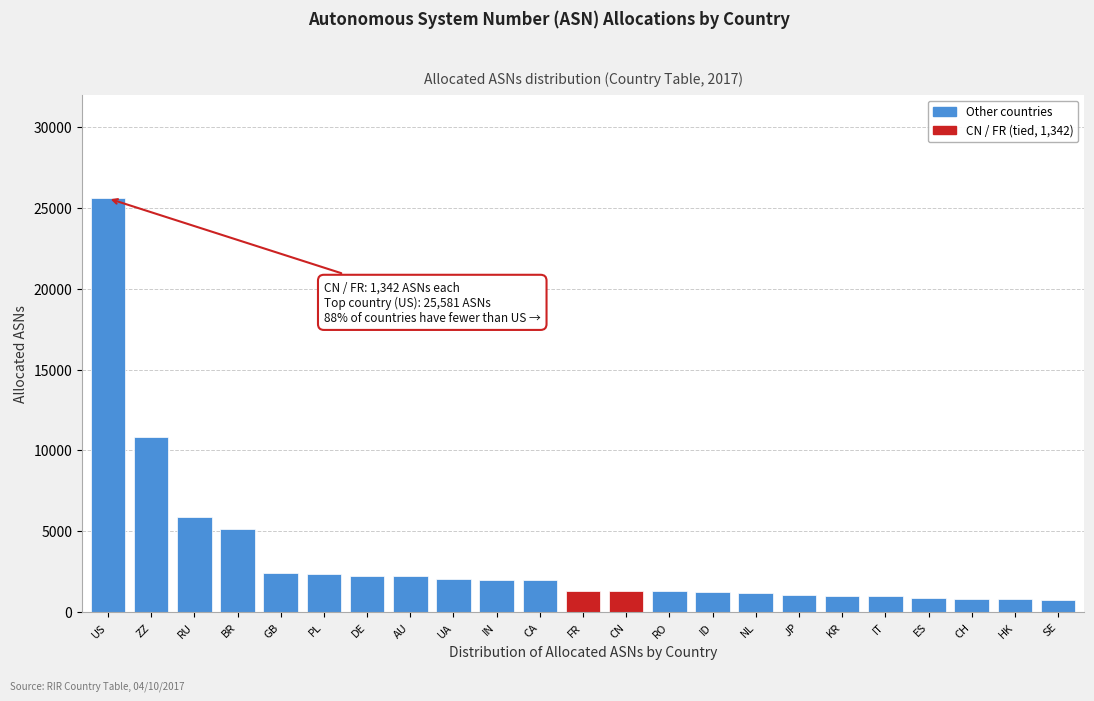

What is the greatest value displayed?

25581